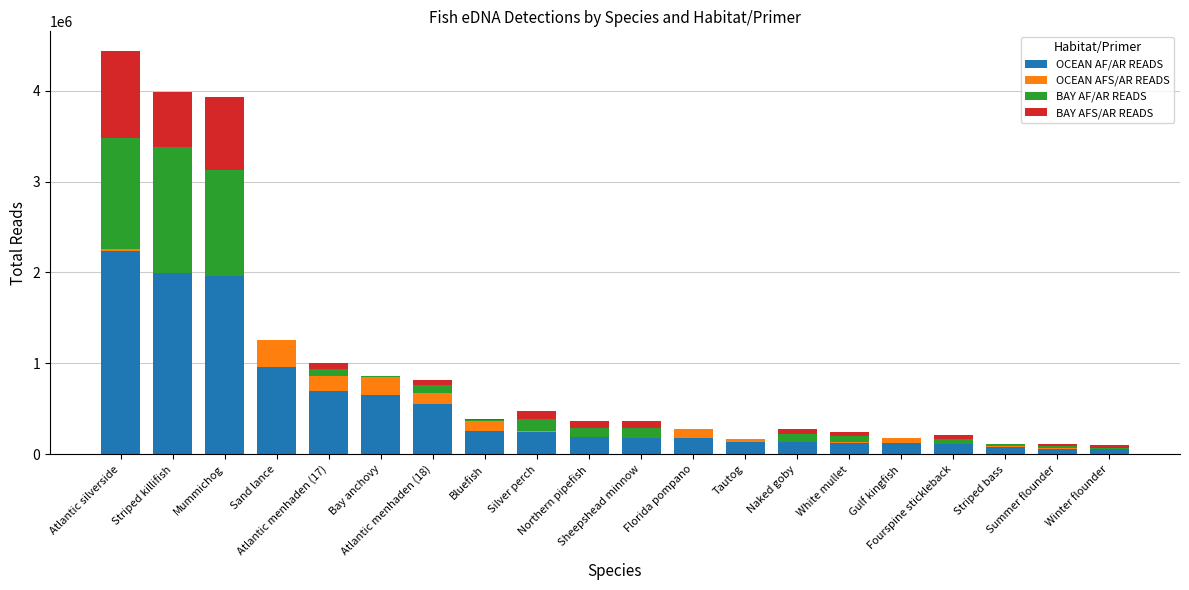

What is the maximum value for OCEAN AF/AR READS?

2231803